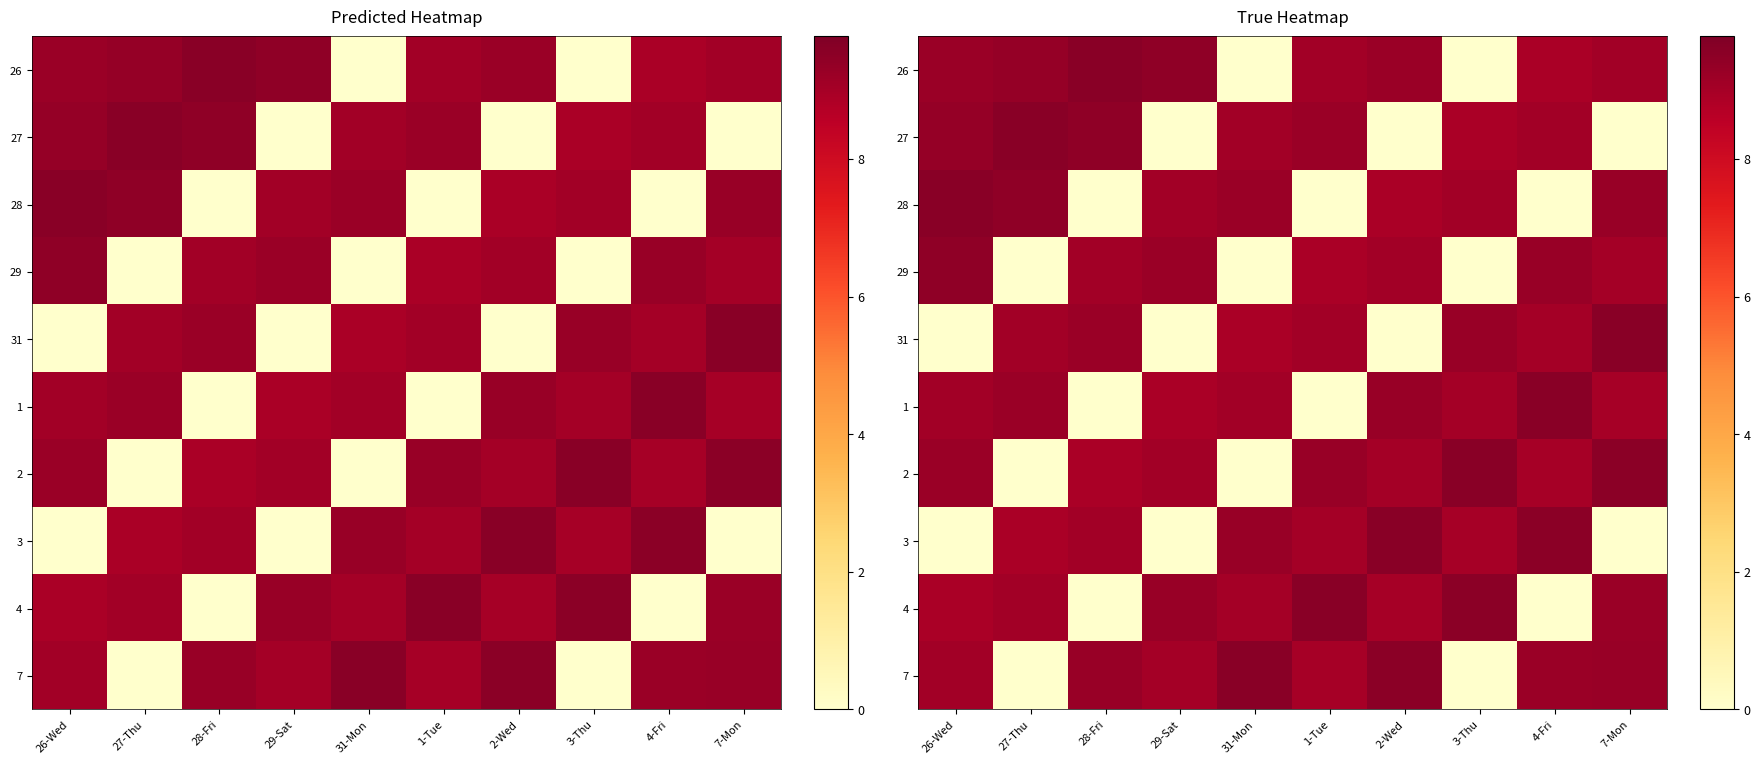

At which label does 3 first exceed 9?

28-Fri